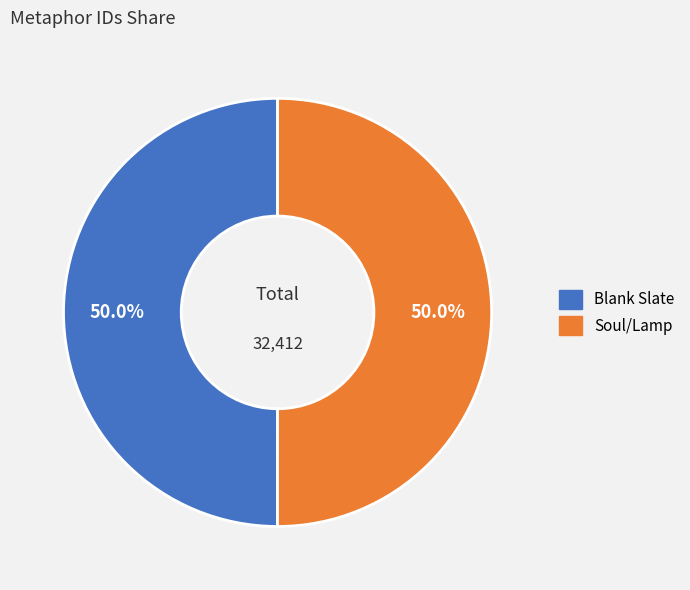

How many segments does this pie chart have?

2